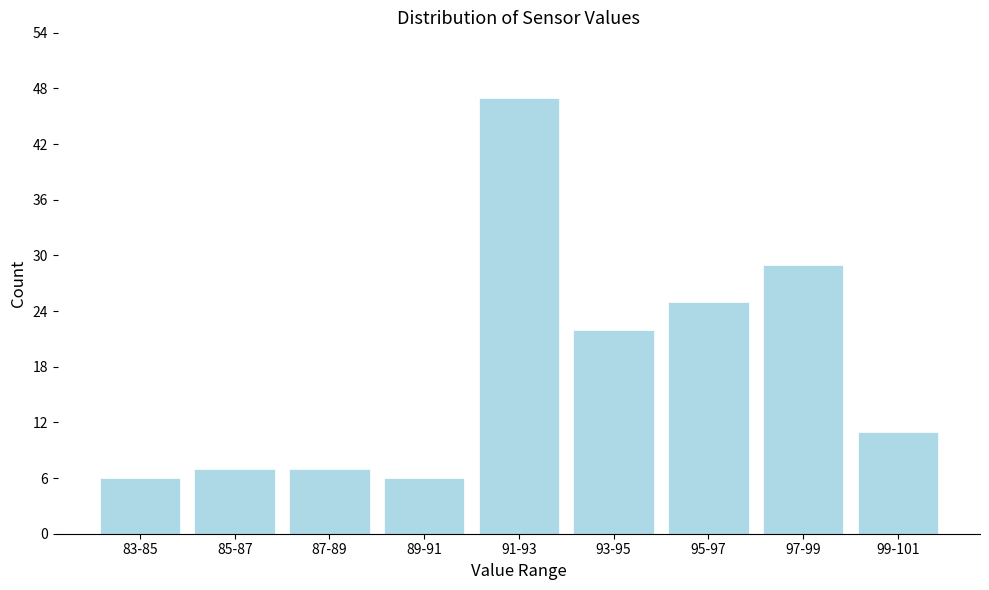

Reading right to left, transcribe all the data shown in this chart.

99-101=11	97-99=29	95-97=25	93-95=22	91-93=47	89-91=6	87-89=7	85-87=7	83-85=6